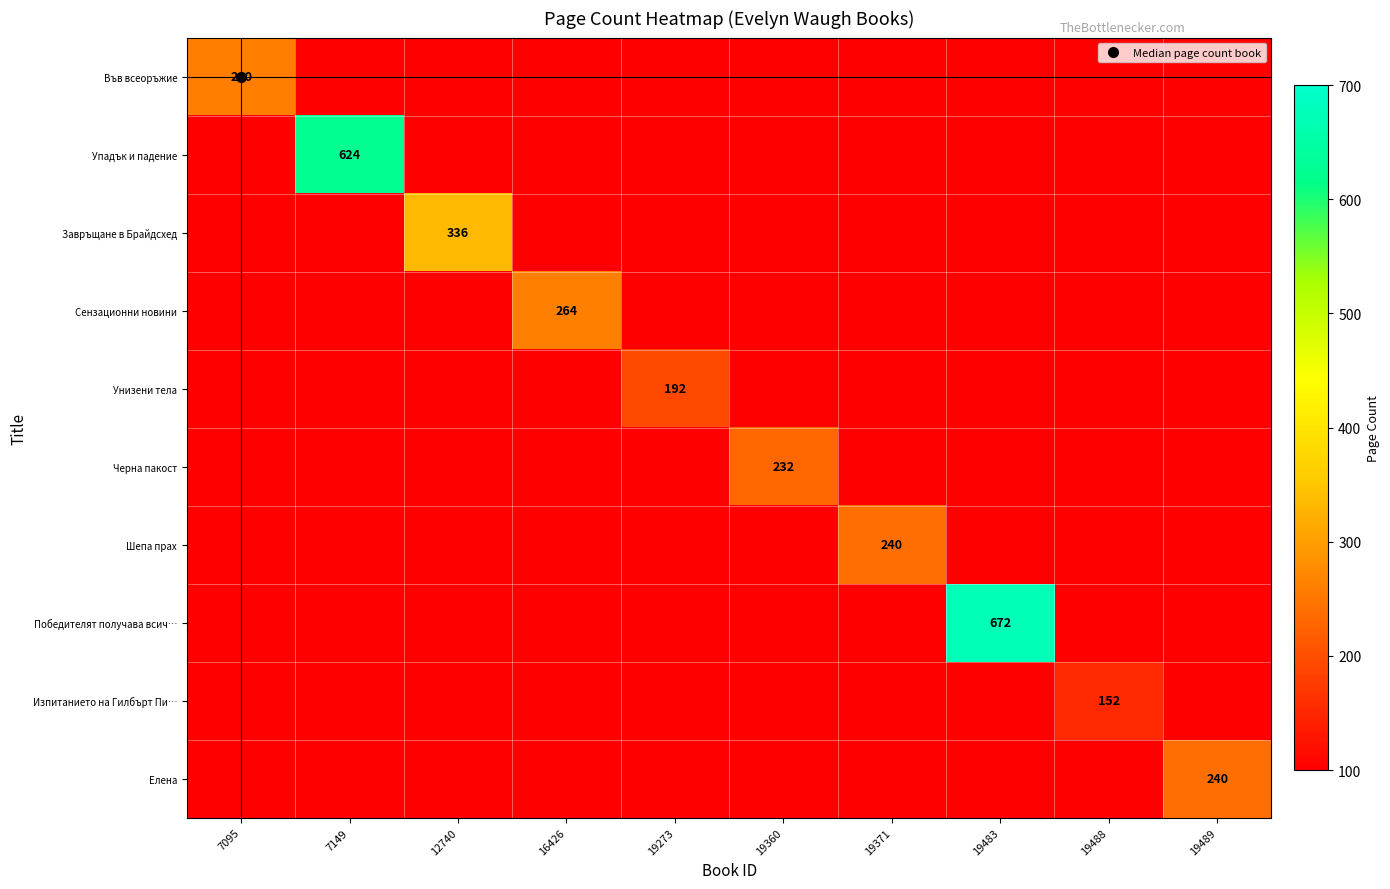

At which label does Сензационни новини reach its minimum?

7095